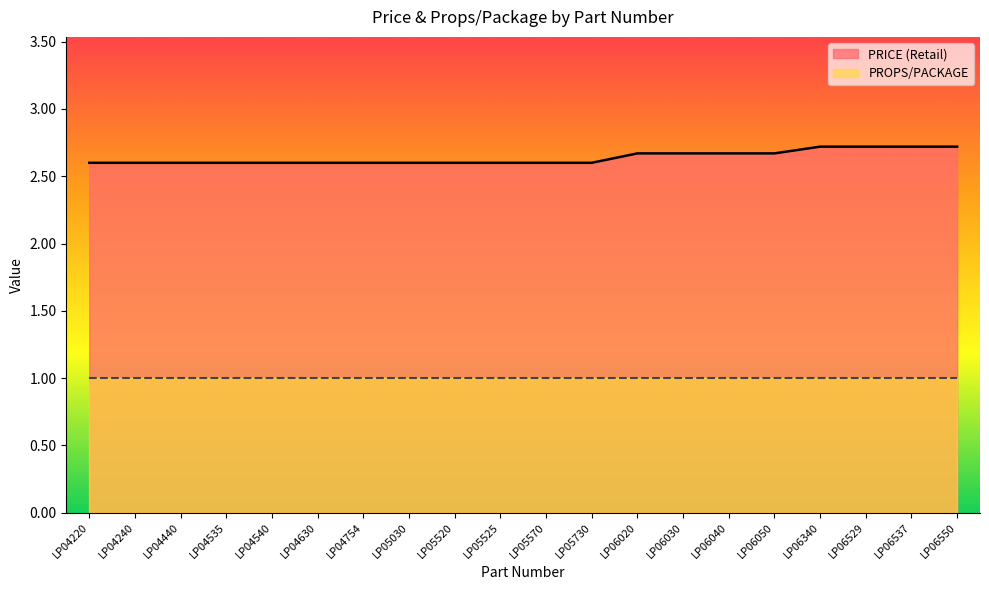

The value at LP06537 is 2.7. True or false?

True